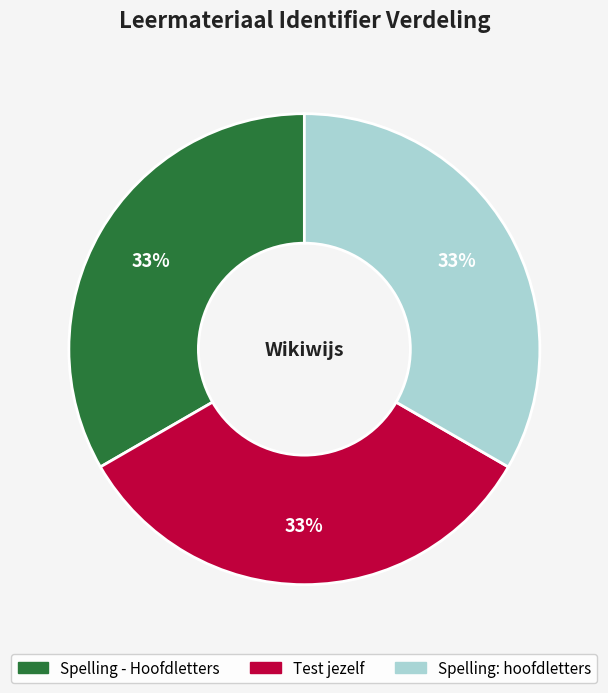

Is Spelling: hoofdletters the majority of the pie?

No